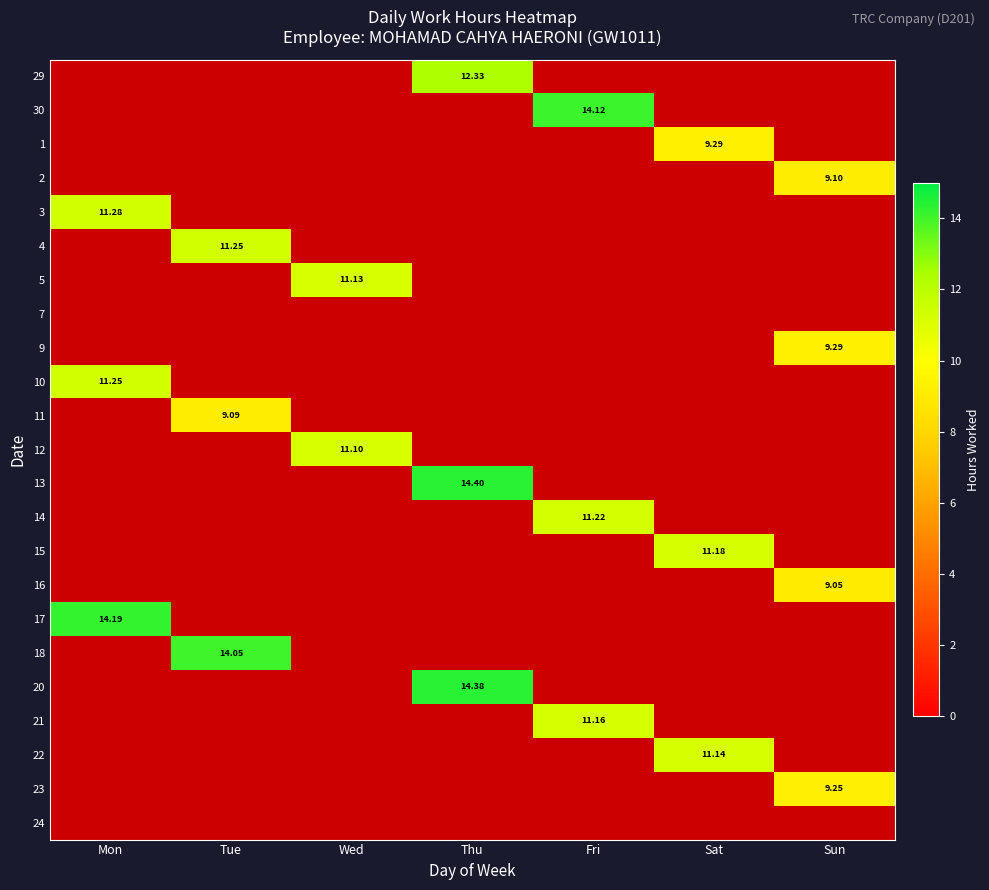

Is the value of 22 at Wed greater than the value of 17 at Fri?

No